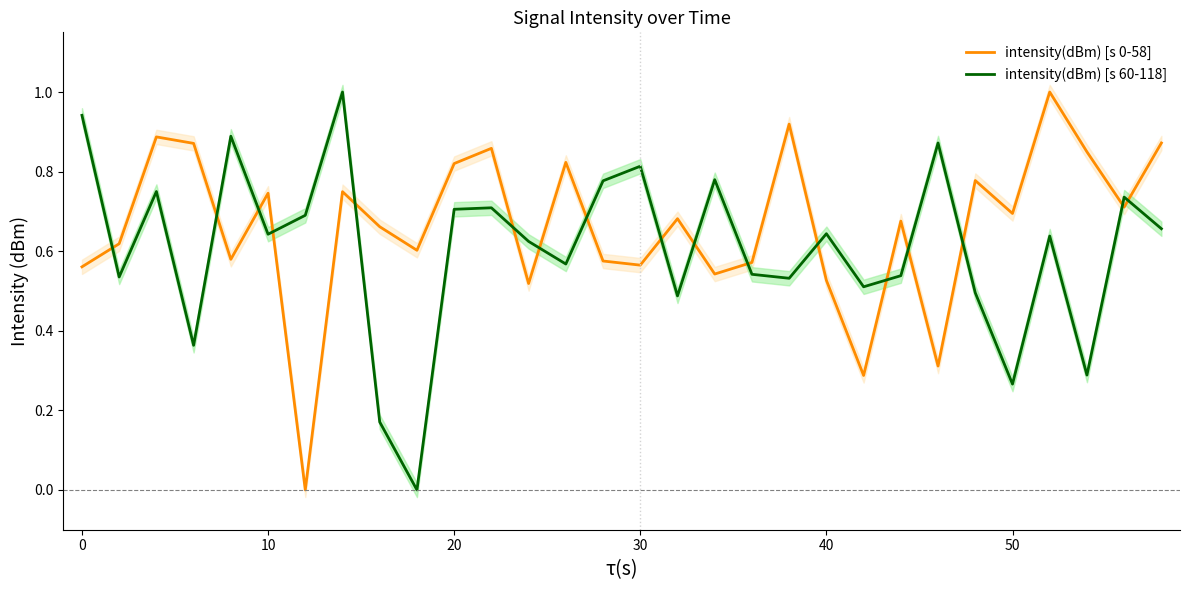

Rank the categories by intensity(dBm) [s 60-118] value from highest to lowest.

60, −10, 30, 23, 15, 17, 14, 10, 28, 11, 10, 50, 29, 20, 40, 26, 12, 13, 18, 22, 0, 19, 21, 24, 16, 20, 27, 25, 8, 9